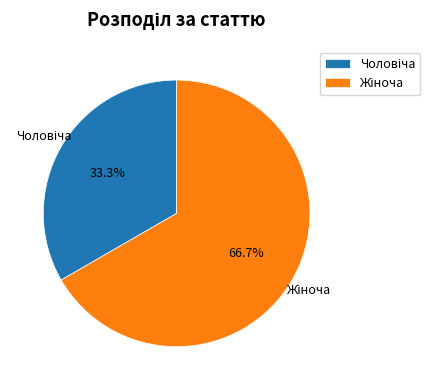

Is there a majority slice in this chart?

Yes